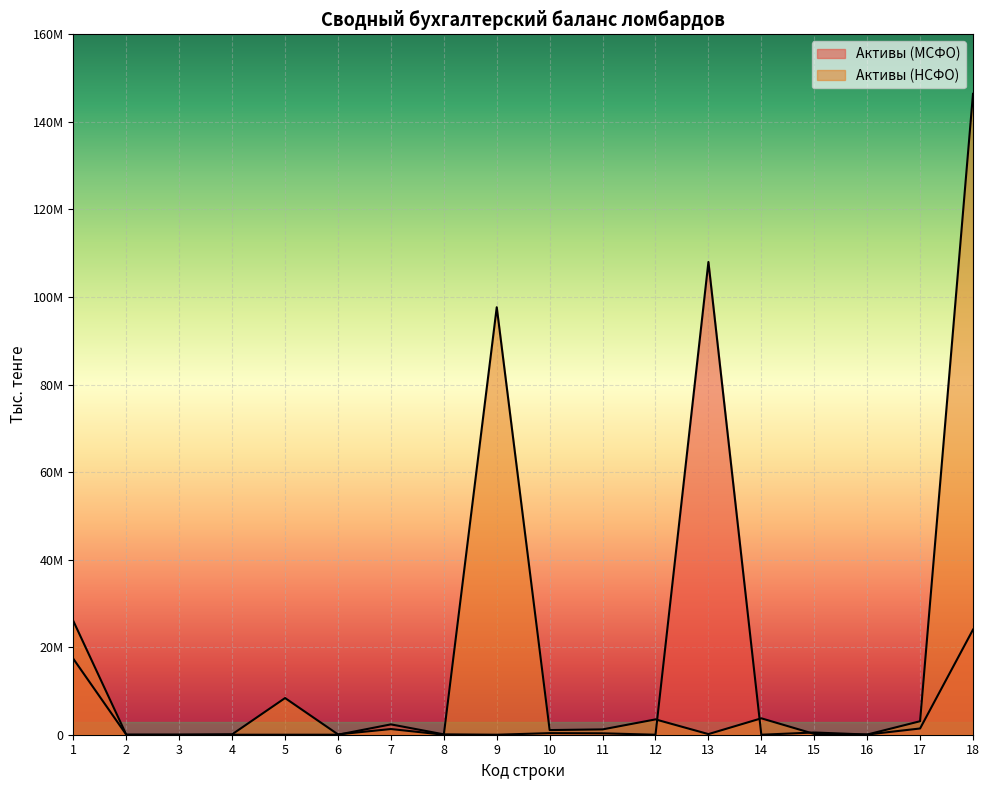

Reading right to left, what are all the values shown in this chart?

Активы (МСФО): 18=24011980	17=1424333	16=40000	15=507956	14=0	13=107995600	12=0	11=321646	10=360272	9=0	8=83140	7=2363167	6=0	5=0	4=0	3=0	2=0	1=17316095
Активы (НСФО): 18=146410624	17=3081479	16=36990	15=177638	14=3747084	13=142095	12=3500245	11=1214176	10=1061825	9=97654277	8=0	7=1299965	6=77636	5=8379163	4=90901	3=0	2=0	1=25947150